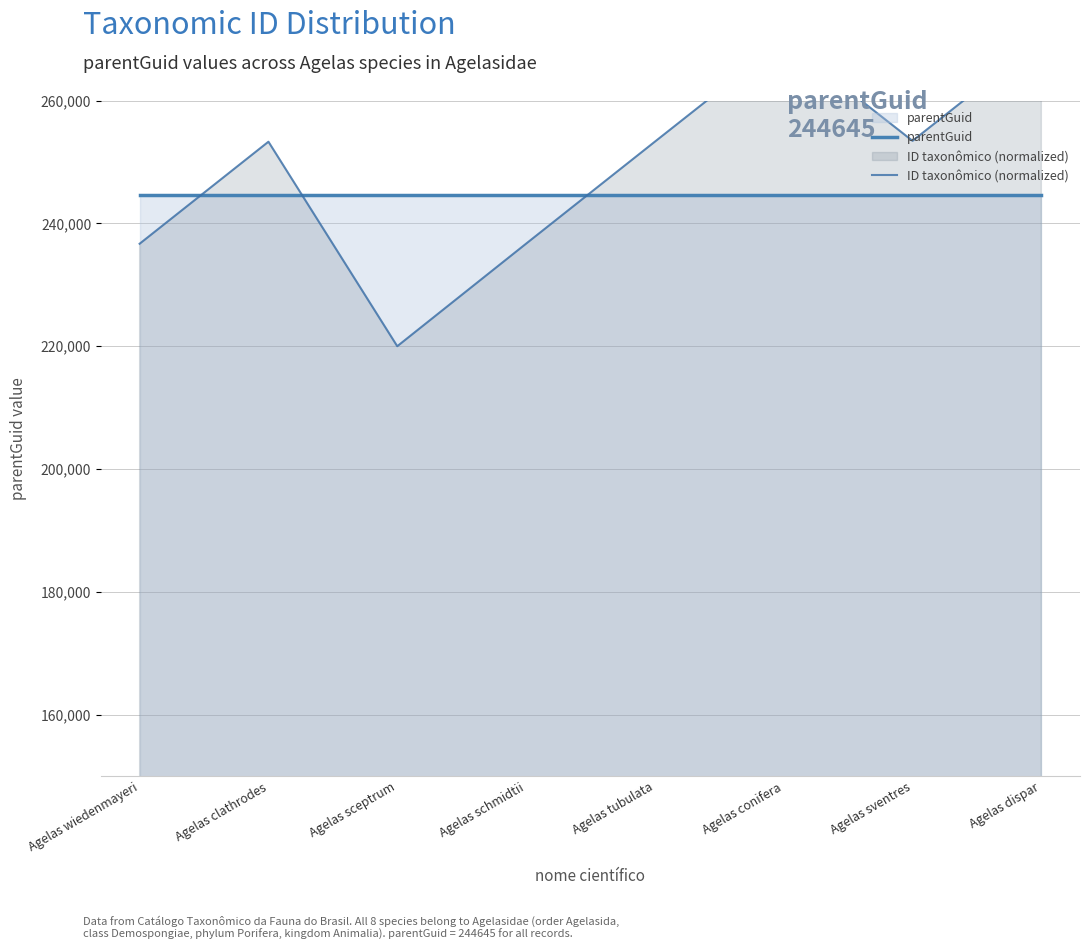

Reading right to left, extract all data points from this chart.

parentGuid: 244645.0	244645.0	244645.0	244645.0	244645.0	244645.0	244645.0	244645.0
ID taxonômico (normalized): 270000.0	253431.0	269860.4	253301.0	236692.1	220000.0	253289.8	236682.6